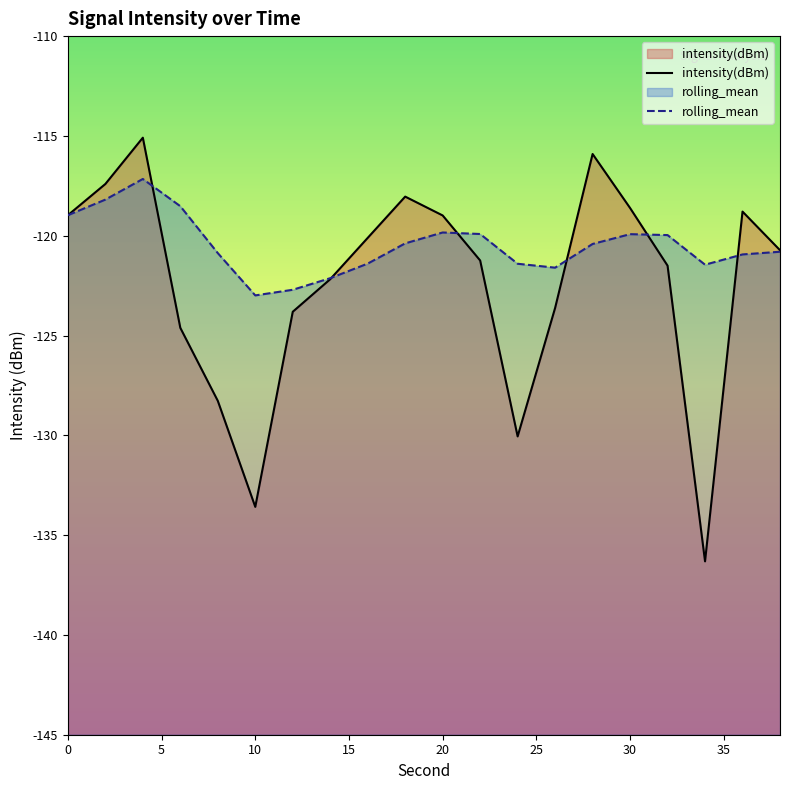

Which series has the widest spread of values?

intensity(dBm)